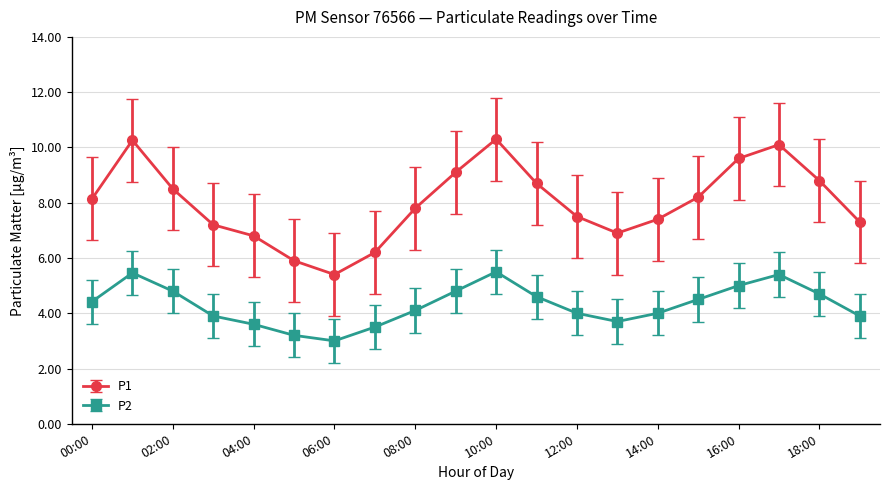

What is the maximum value shown in the chart?

10.3